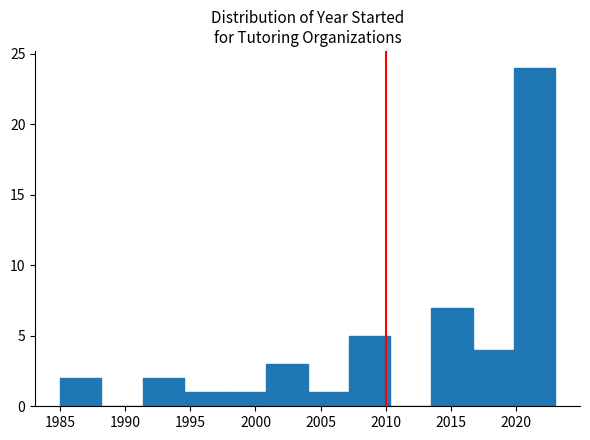

Reading left to right, list every bar in this chart as the range it spans on the x-axis followed by its height. Neither the bar edges nor the heights are printed on the chart, so give them approximately, as read against the axes.

1985.0 to 1988.0: 2
1988.0 to 1991.5: 0
1991.5 to 1994.5: 2
1994.5 to 1997.5: 1
1997.5 to 2001.0: 1
2001.0 to 2004.0: 3
2004.0 to 2007.0: 1
2007.0 to 2010.5: 5
2010.5 to 2013.5: 0
2013.5 to 2016.5: 7
2016.5 to 2020.0: 4
2020.0 to 2023.0: 24